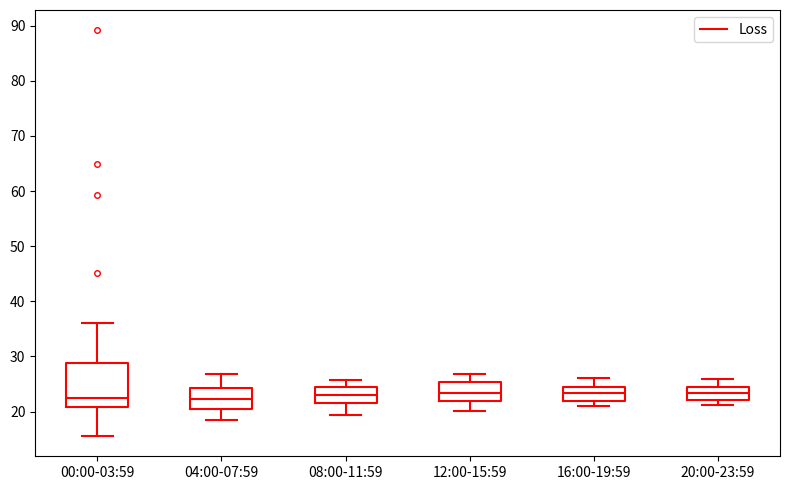

Which box is the tallest, from its lower edge to its upper edge?

00:00-03:59